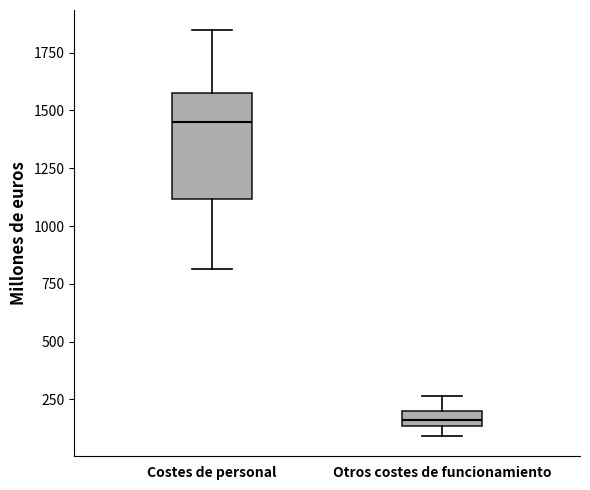

Which box's median line is the lowest?

Otros costes de funcionamiento